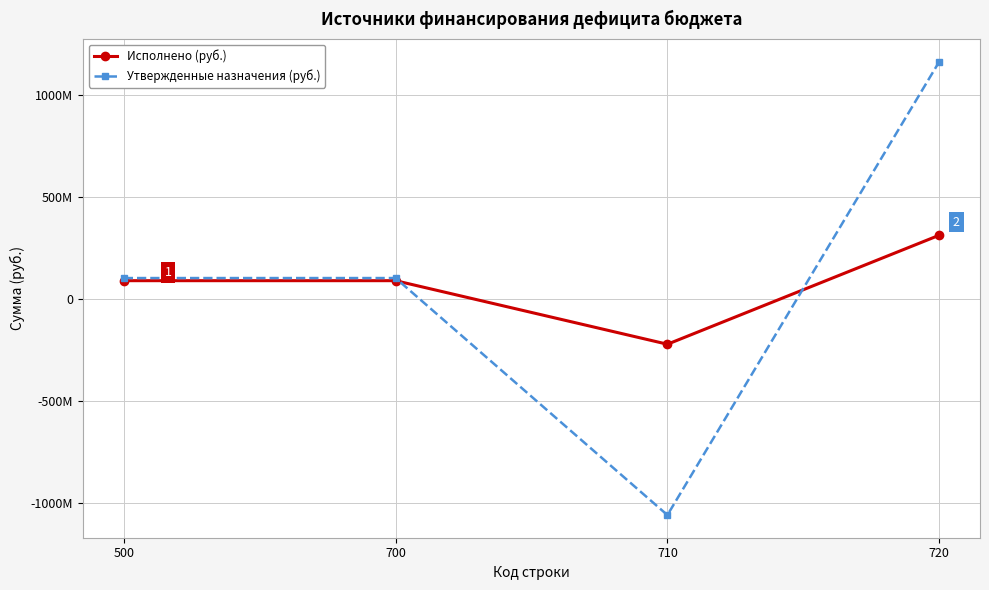

What is the average value of the Утвержденные назначения (руб.) series?

76276714.7